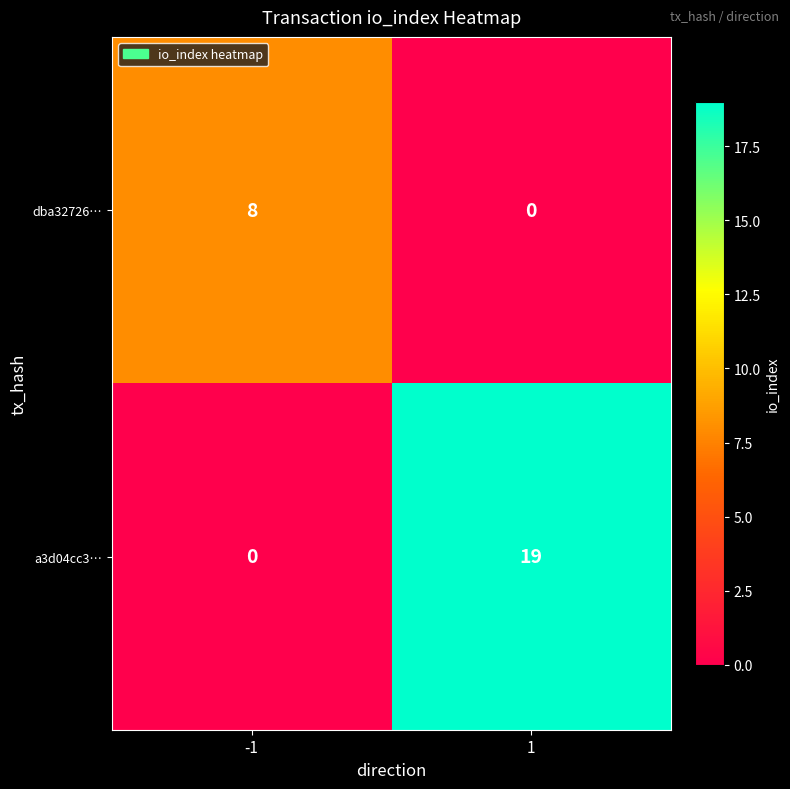

At which category does the chart reach its peak across all series?

1